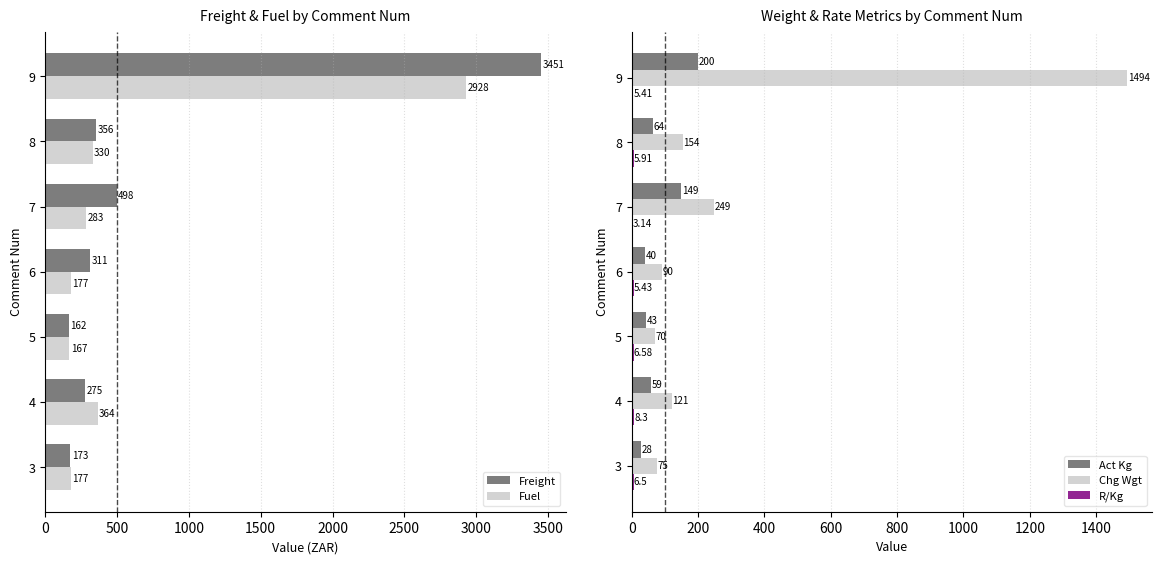

What is the sum of all Act Kg values?

583.0